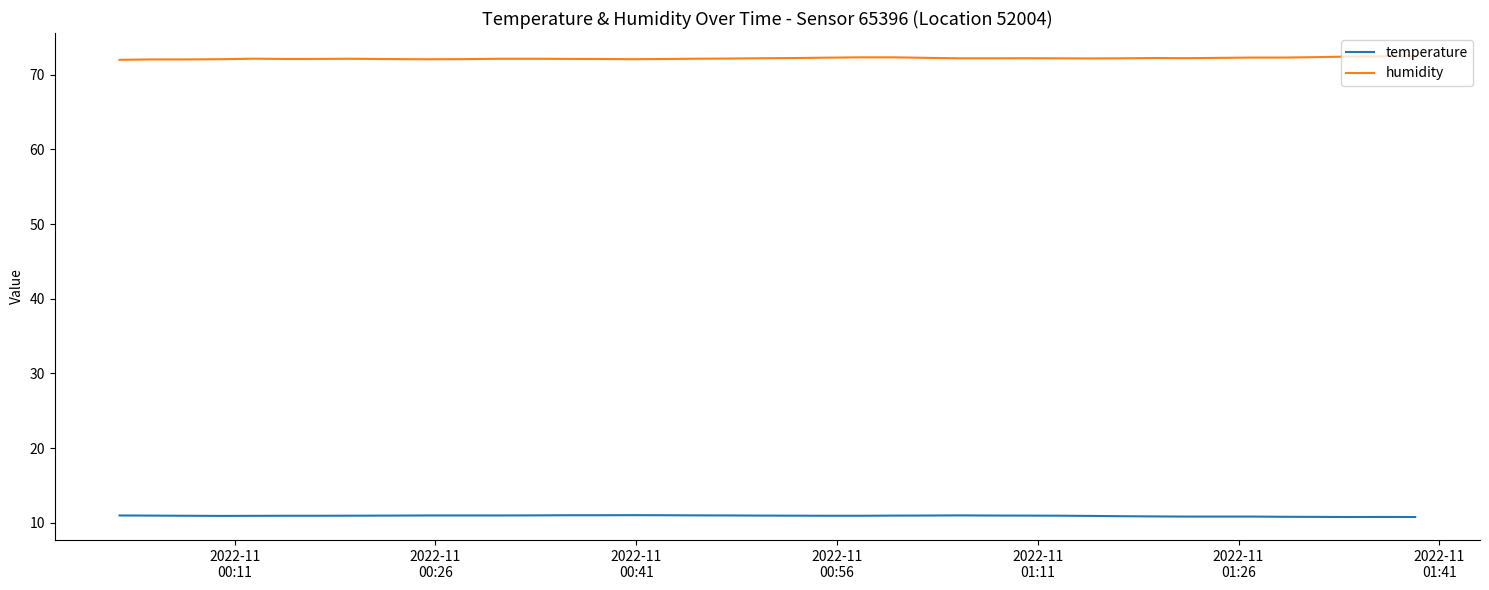

Rank the series by their average value, from highest to lowest.

humidity, temperature